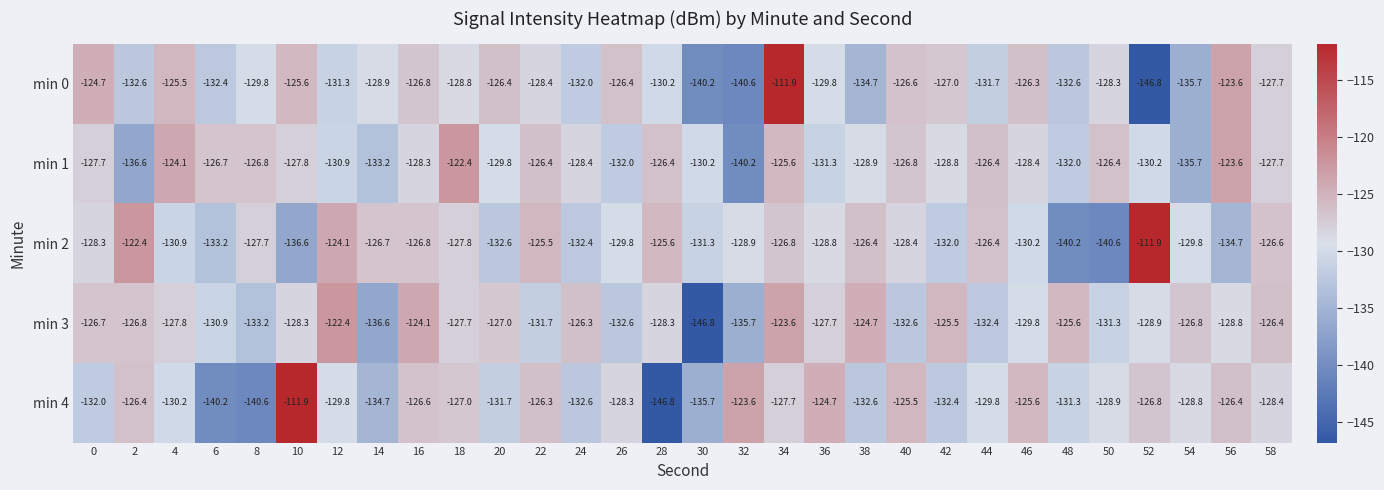

Is it true that min 4 equals -123.6 at 32?

True